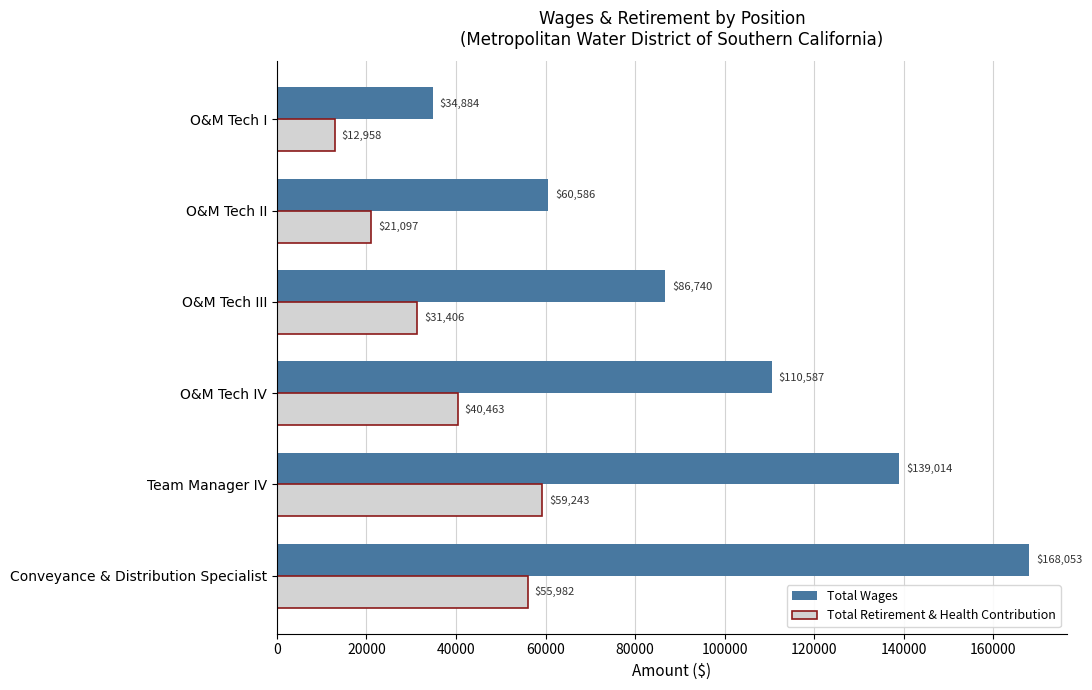

Which series has the largest total across all categories?

Total Wages